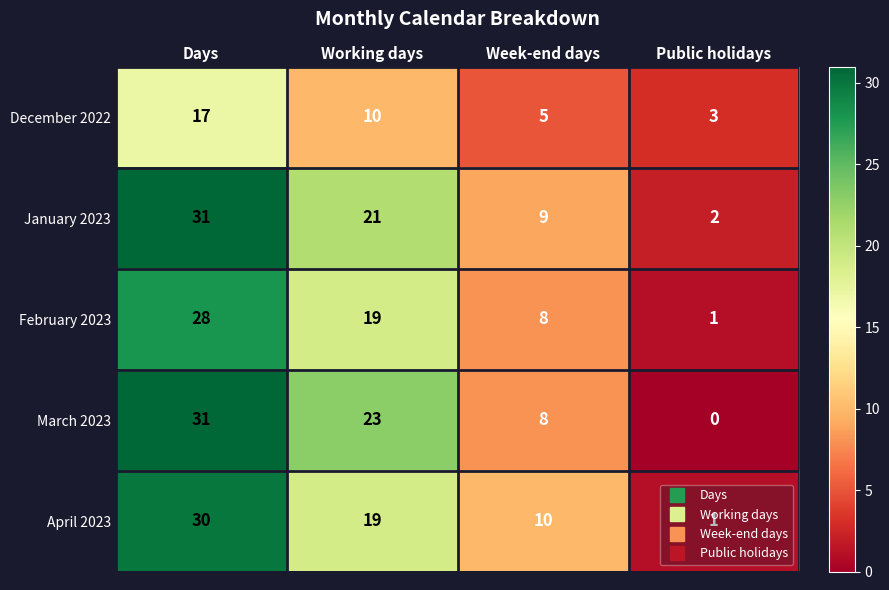

Between Days and Public holidays, which series saw the biggest shift?

March 2023